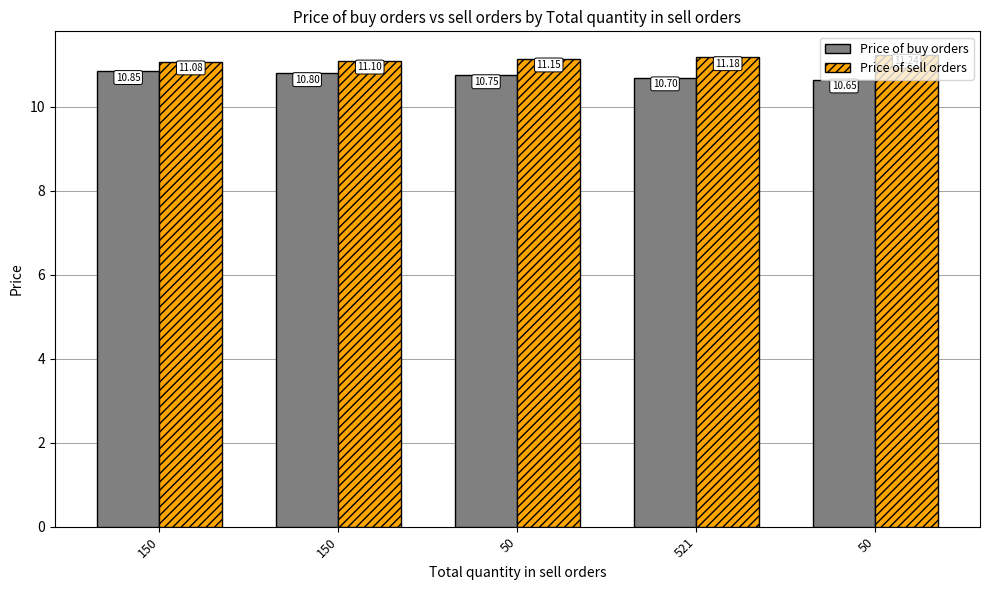

Is the value of Price of sell orders at 50 greater than the value of Price of buy orders at 150?

Yes